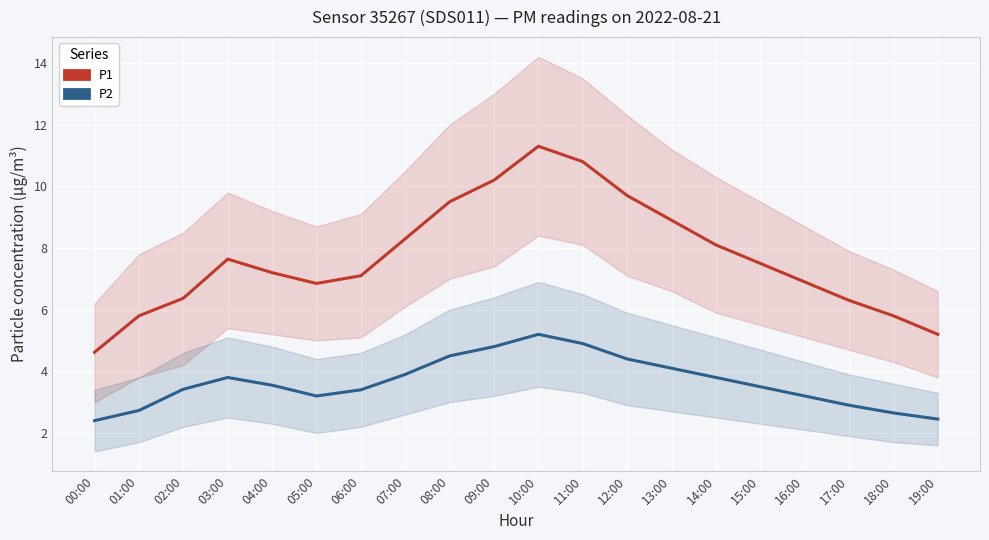

What are all the series names shown in the legend?

P1, P2